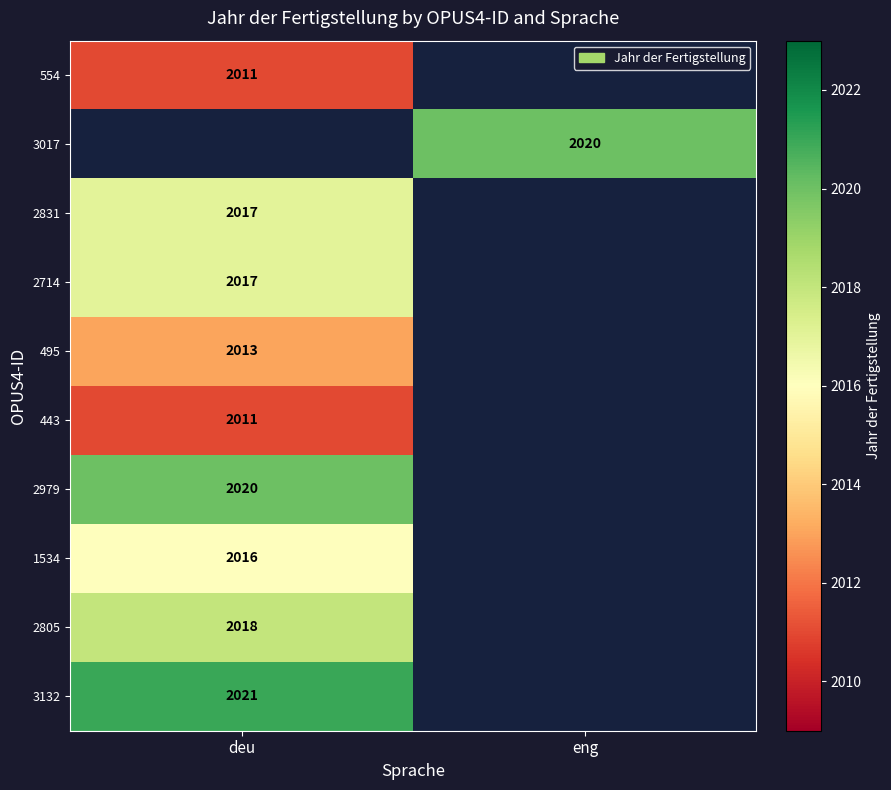

The value of 554 at deu is 2011. True or false?

True